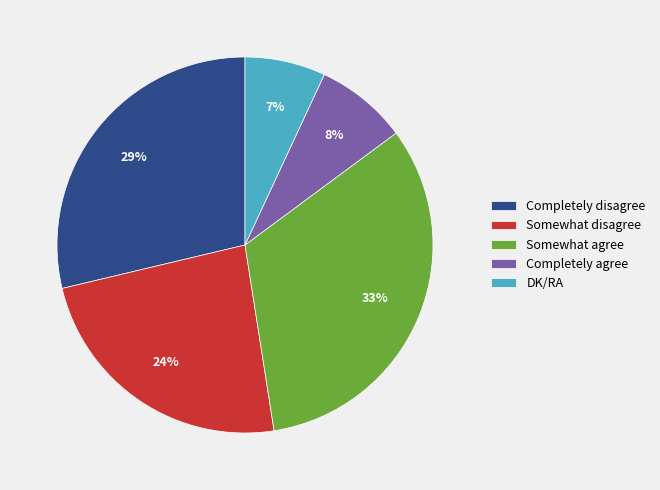

To the nearest percent, what percentage of the pie is Somewhat disagree?

24%